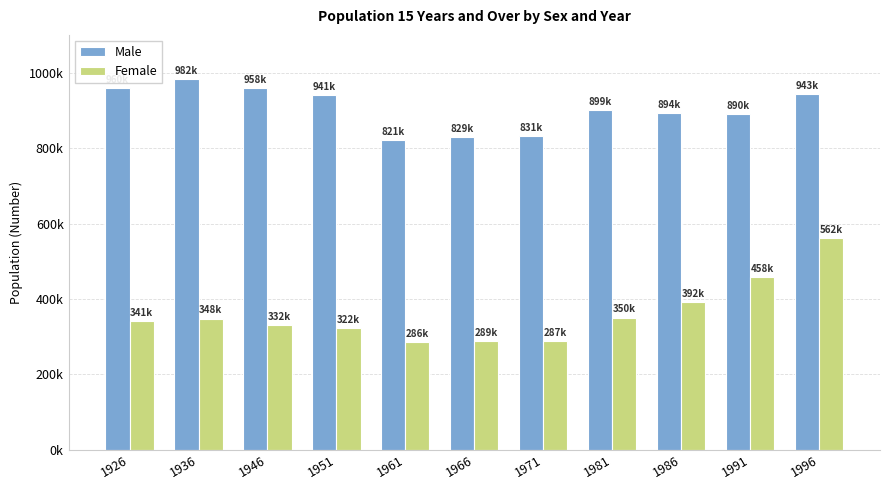

Reading left to right, extract all data points from this chart.

Male: 960003	982179	958076	941209	821529	829060	831664	899949	894218	890636	943496
Female: 341082	348334	332332	322021	286579	289144	287867	350974	392327	458219	562876